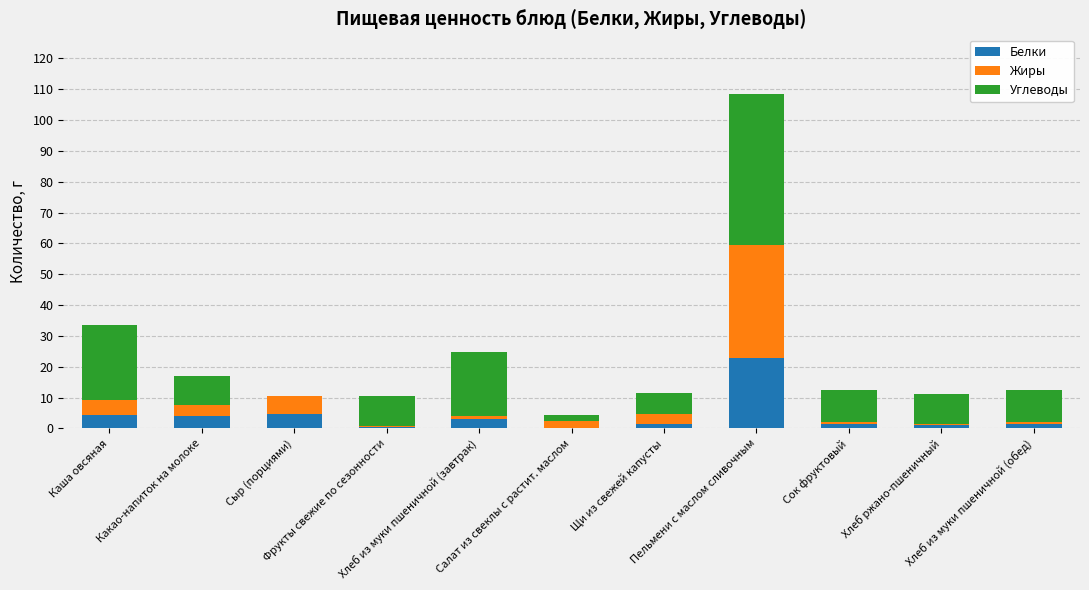

What is the difference between the Углеводы values at Салат из свеклы с растит. маслом and Сыр (порциями)?

1.8